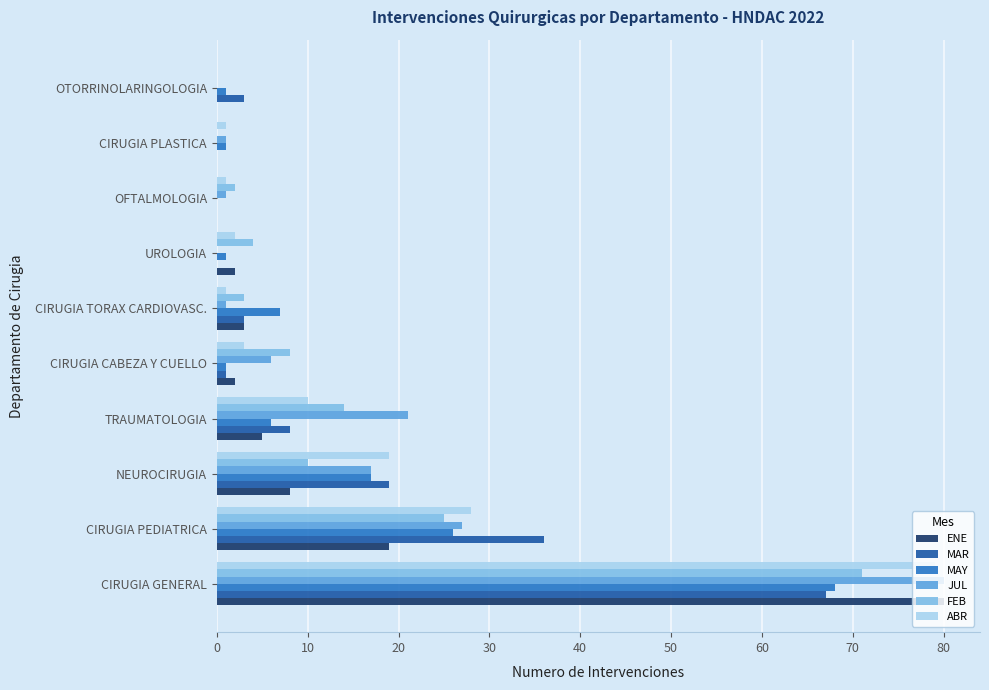

Is it true that MAY equals 7 at CIRUGIA TORAX CARDIOVASC.?

True